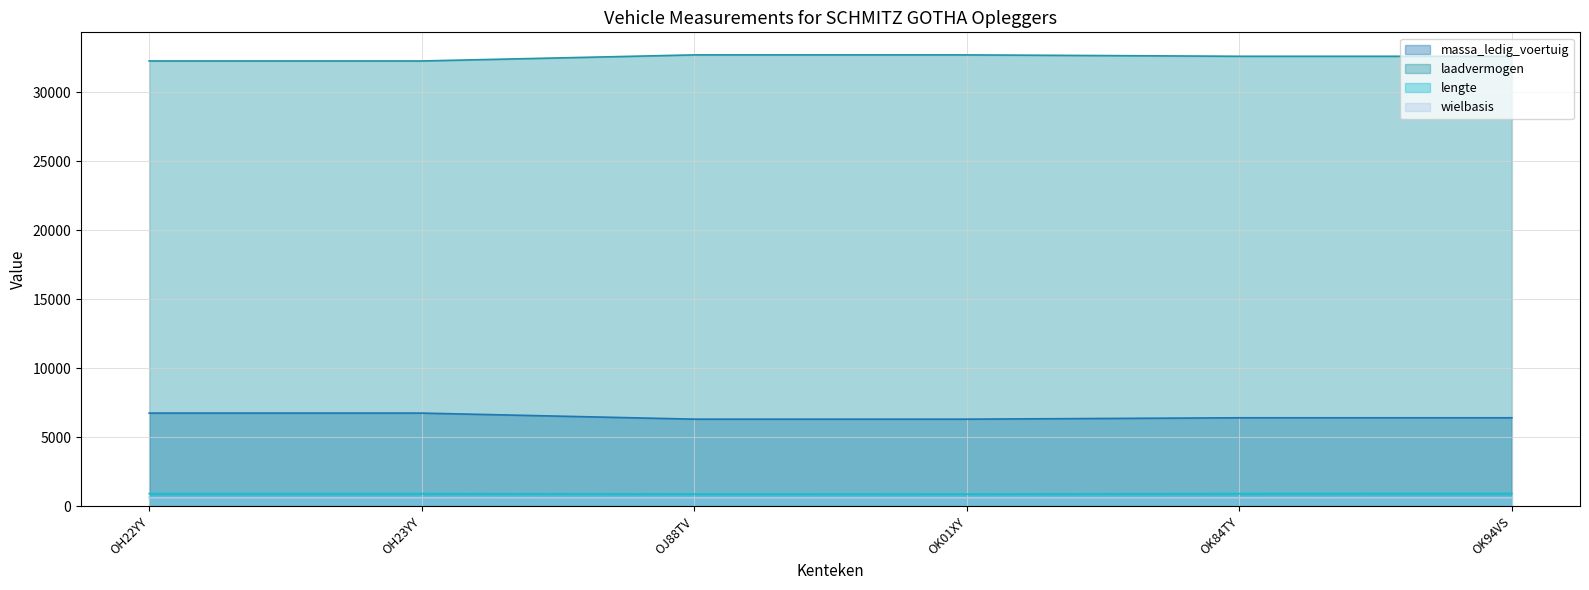

At which category is the sum across all series the highest?

OK94VS